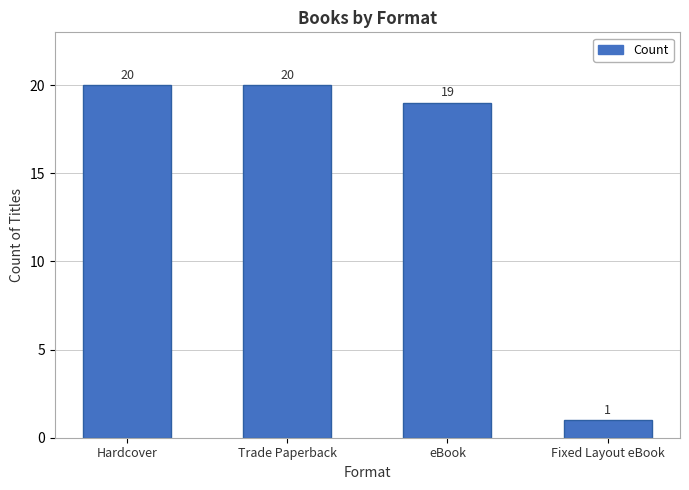

Count the number of data series in this chart.

1